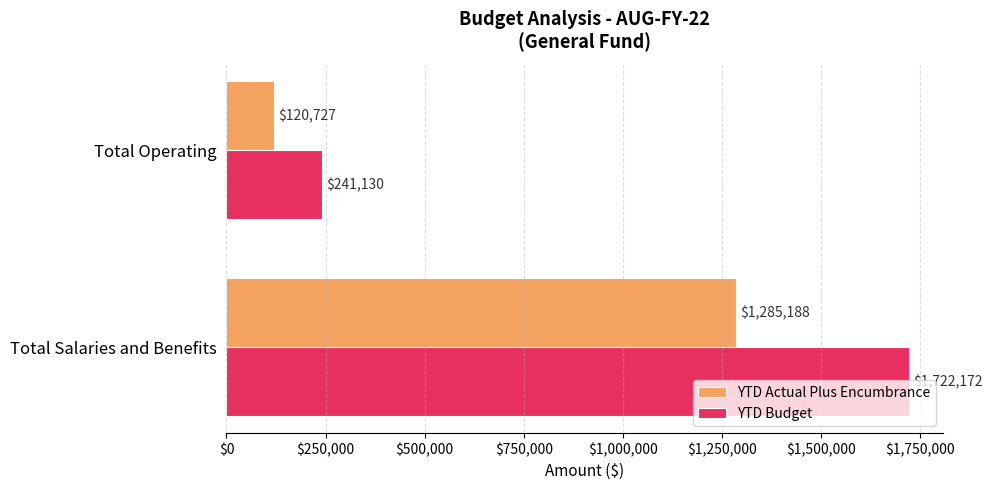

List the labels in order of YTD Actual Plus Encumbrance value, largest first.

Total Salaries and Benefits, Total Operating